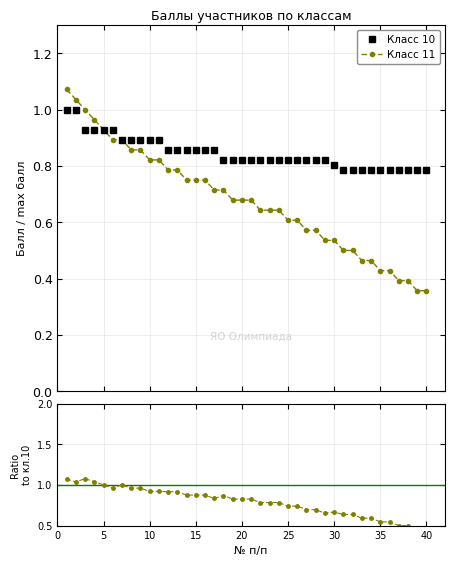

Is the value of Класс 10 at 34 greater than the value of Ratio кл.11/кл.10 at 17?

No